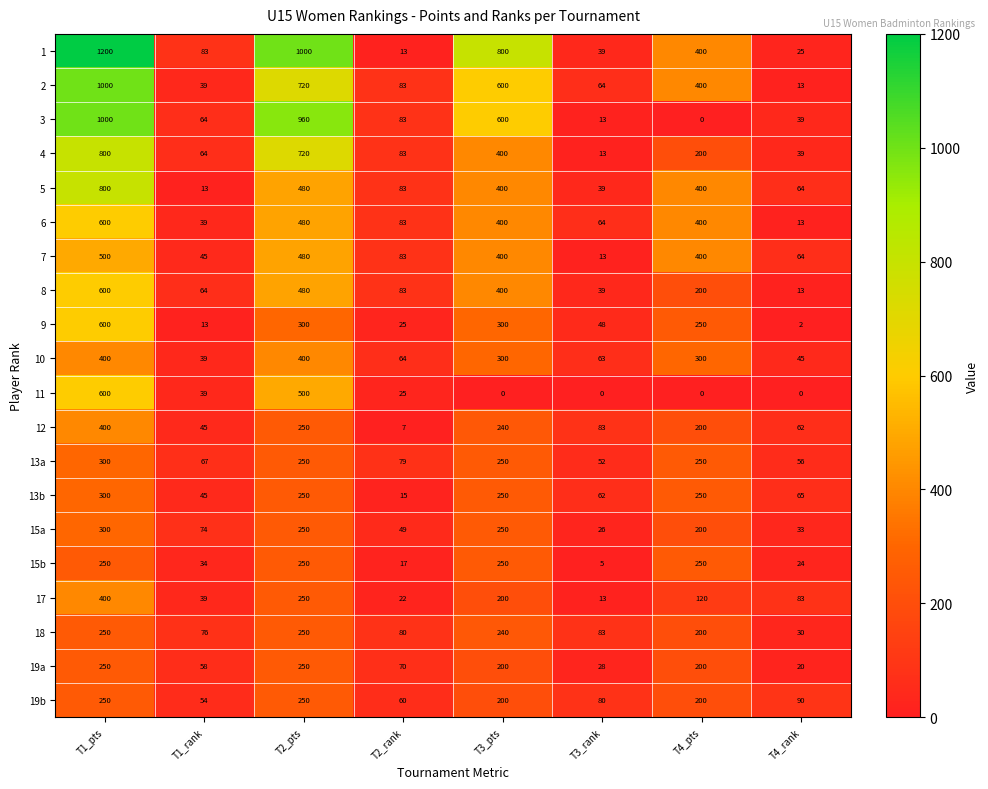

Which label corresponds to the largest value in the chart?

T1_pts